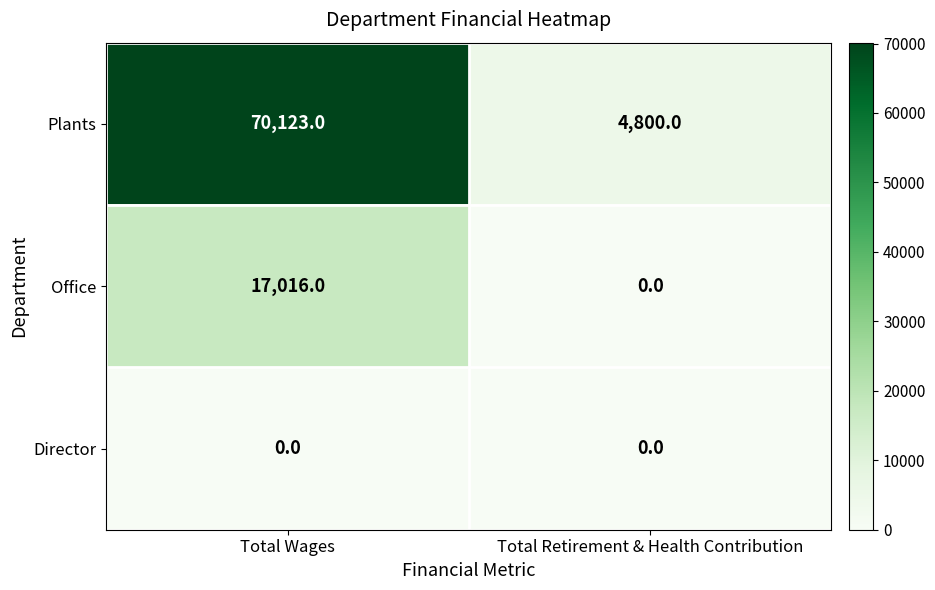

What is the average value of the Plants series?

37462